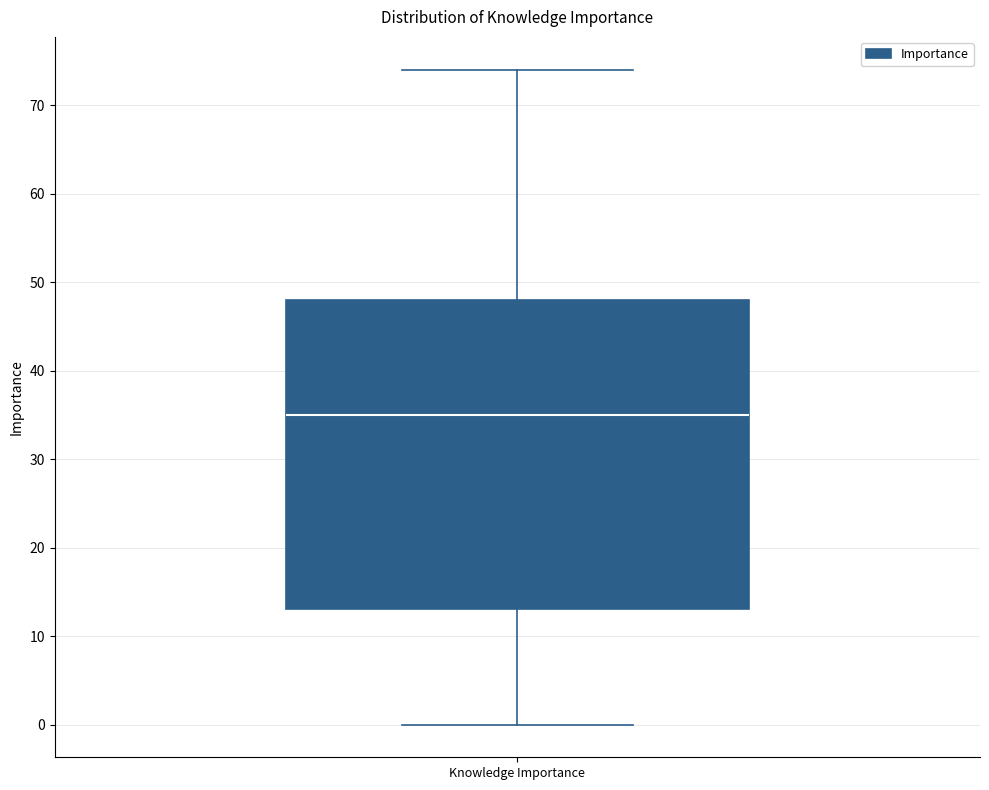

Read this box plot against the y-axis: the position of the median line, the range covered by the box, and the ends of both whiskers. The values are not printed on the chart, so give them approximately, as read against the axis.

median 35, box 13 to 48, whiskers 0 to 74